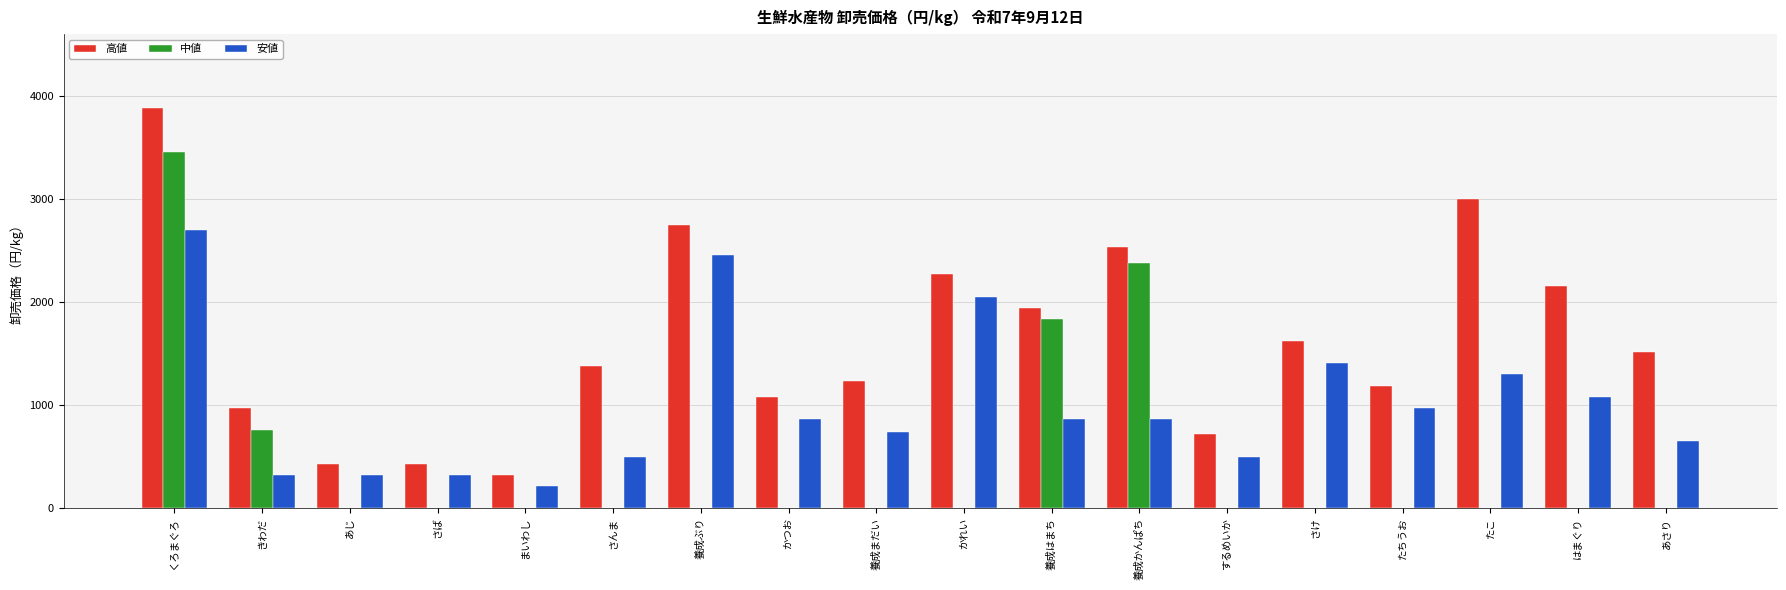

Is the value of 安値 at かつお greater than the value of 中値 at 養成はまち?

No